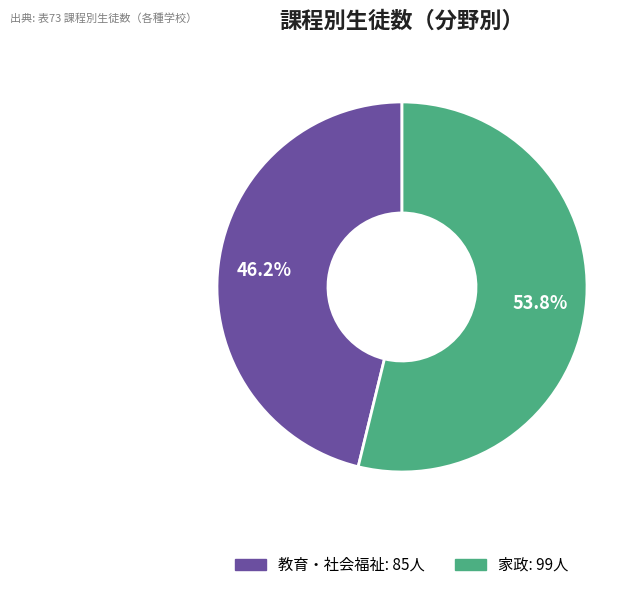

Is there any slice that represents more than half of the pie?

Yes